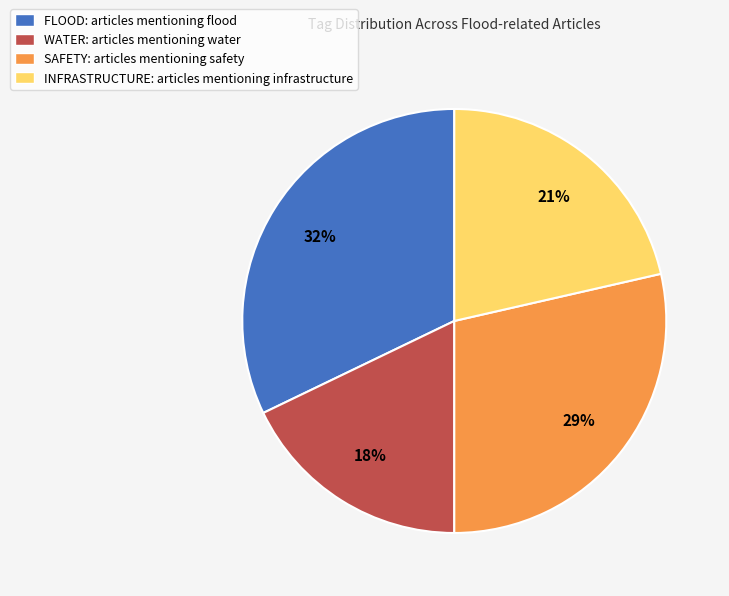

The FLOOD slice represents 12% of the pie. True or false?

False